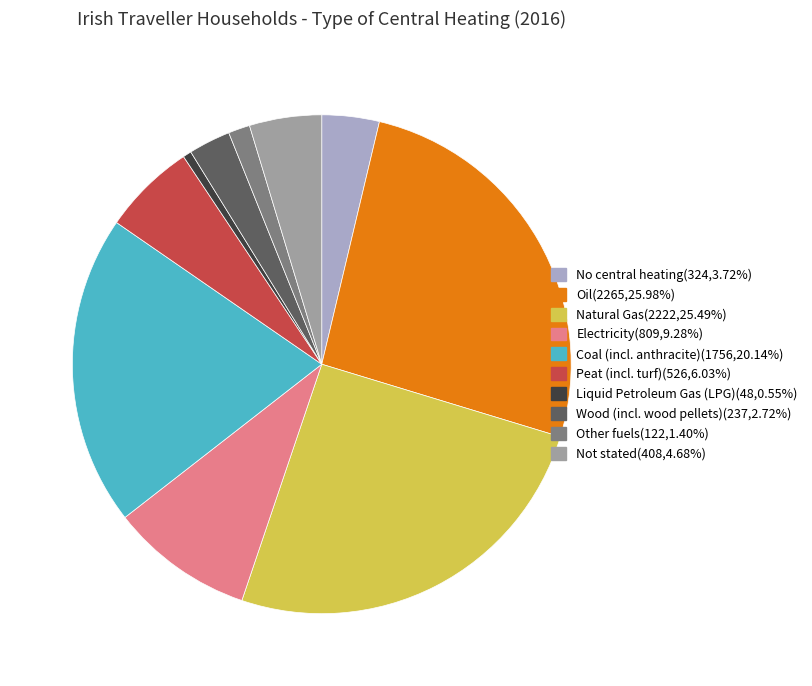

Count the number of slices in the pie.

10